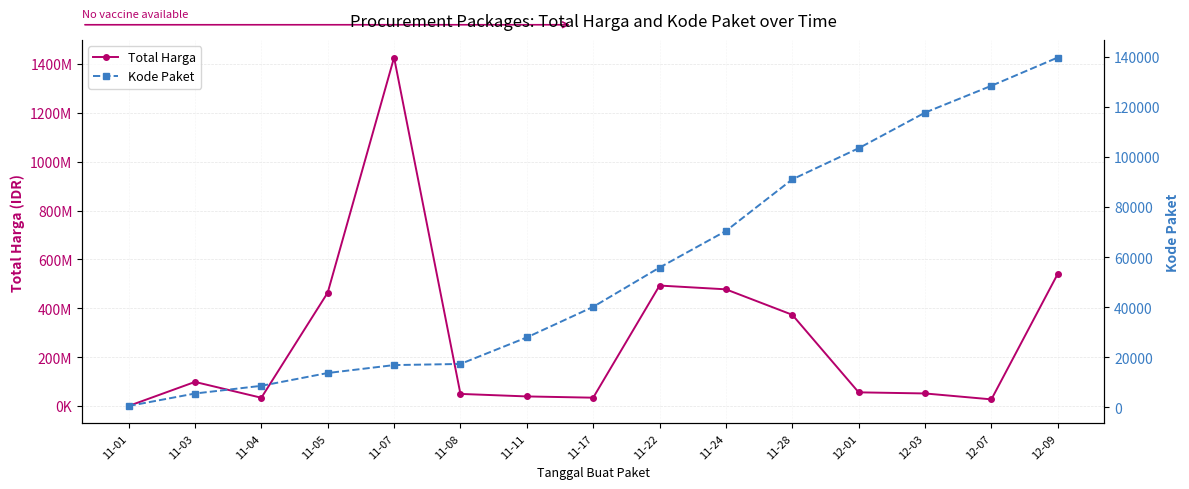

Rank the series by their maximum value, from lowest to highest.

Kode Paket, Total Harga